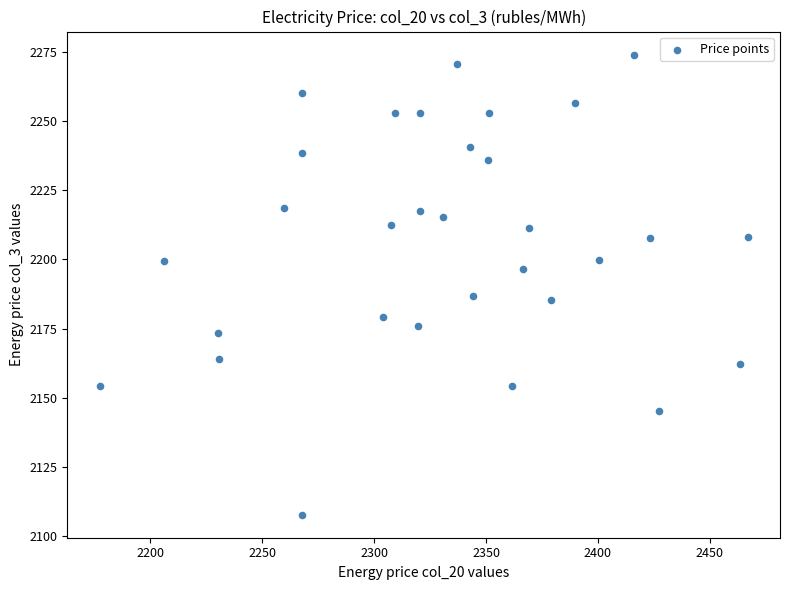

What is the range of Y values (max minus min)?

166.3